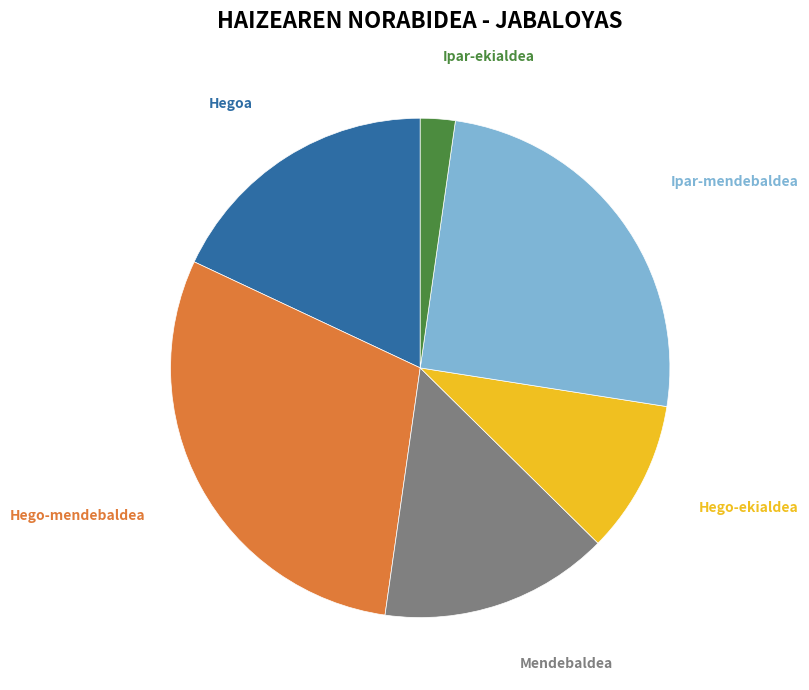

Rank the categories by value from lowest to highest.

Ipar-ekialdea, Hego-ekialdea, Mendebaldea, Hegoa, Ipar-mendebaldea, Hego-mendebaldea